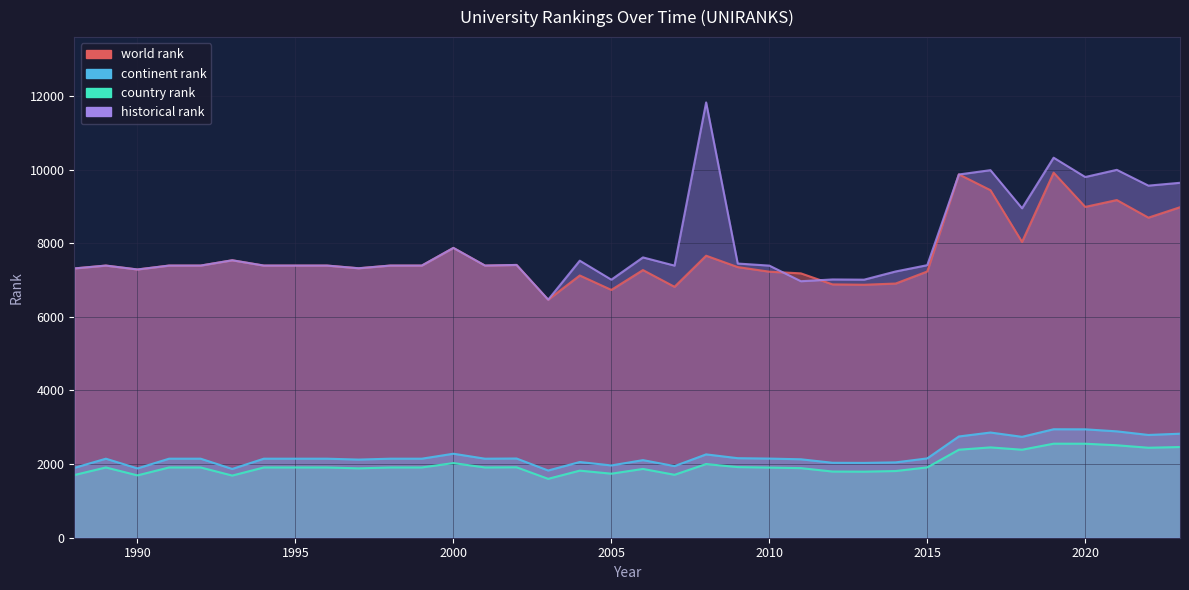

What is the value of the country rank point at the 33rd from the left?

2554